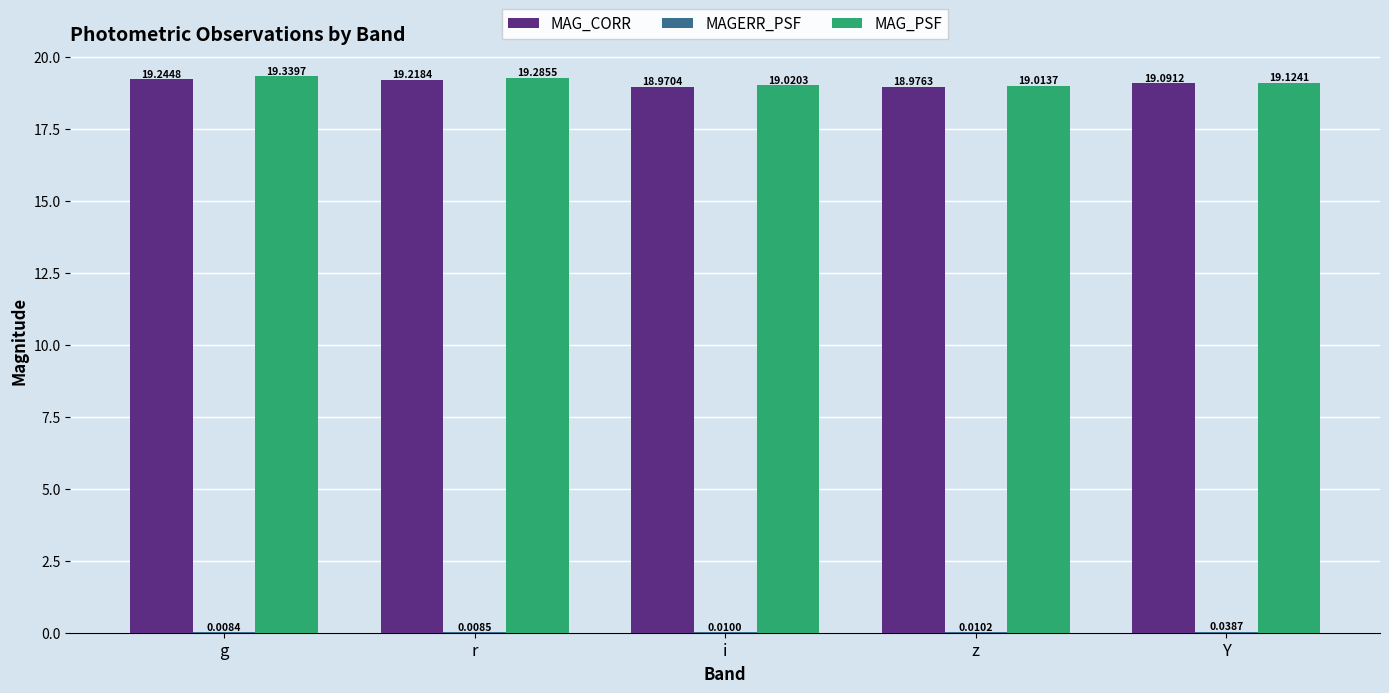

At which category does the chart reach its peak across all series?

g